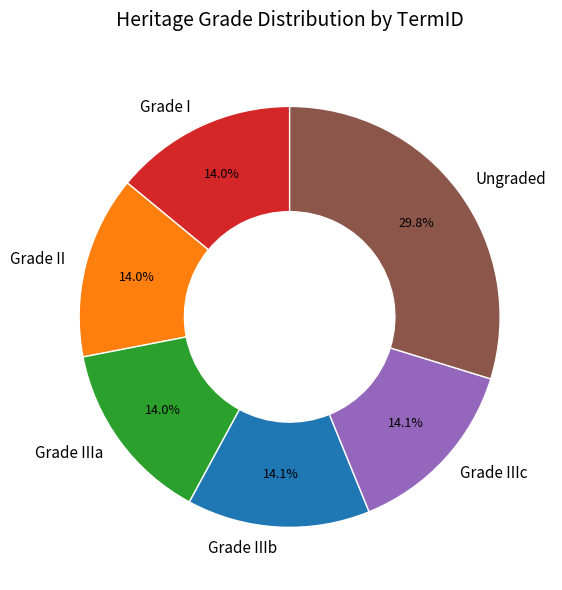

How many segments does this pie chart have?

6